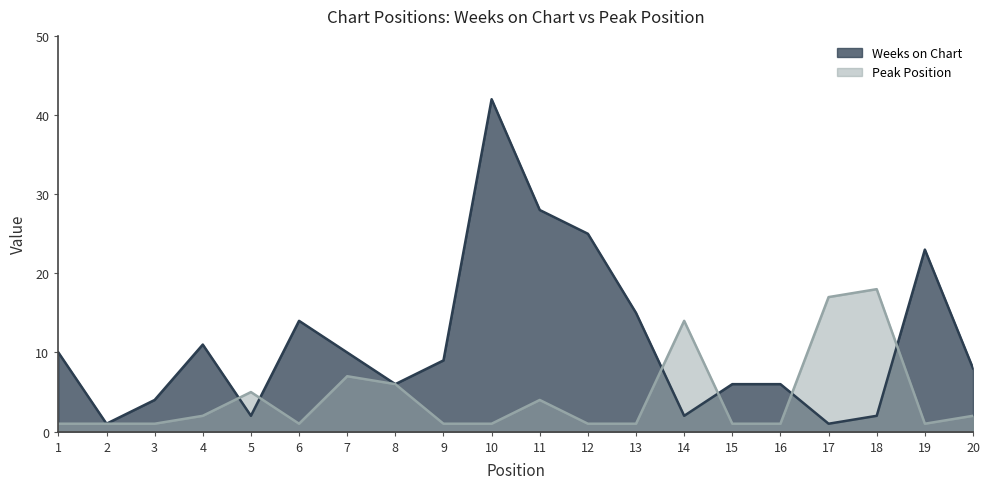

How many interior local valleys does the Weeks on Chart series have?

5